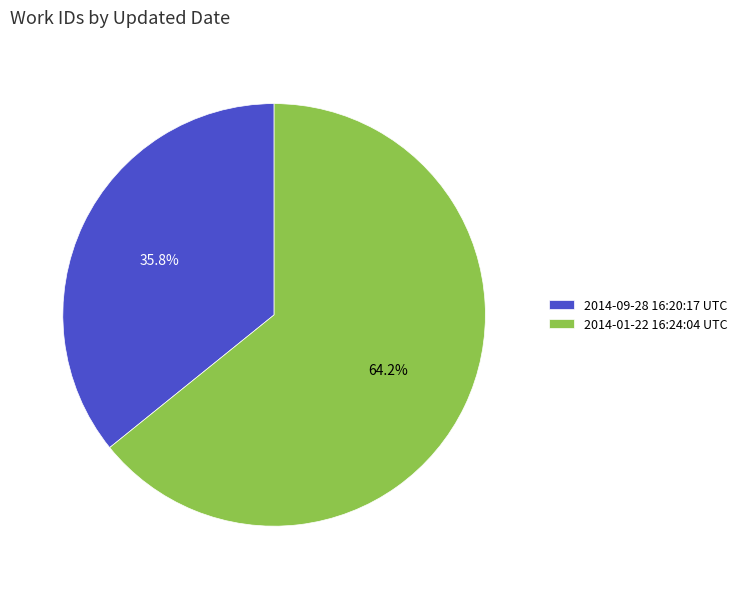

How much of the chart is everything except 2014-01-22 16:24:04 UTC?

35.8%